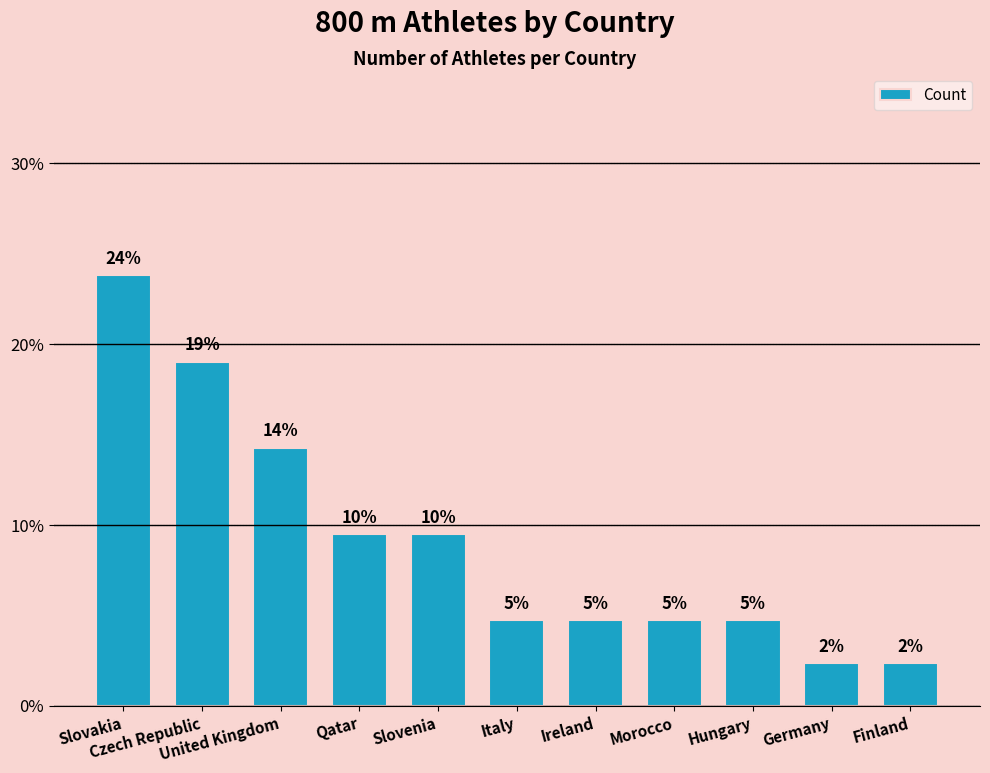

How many bars are there in total?

11